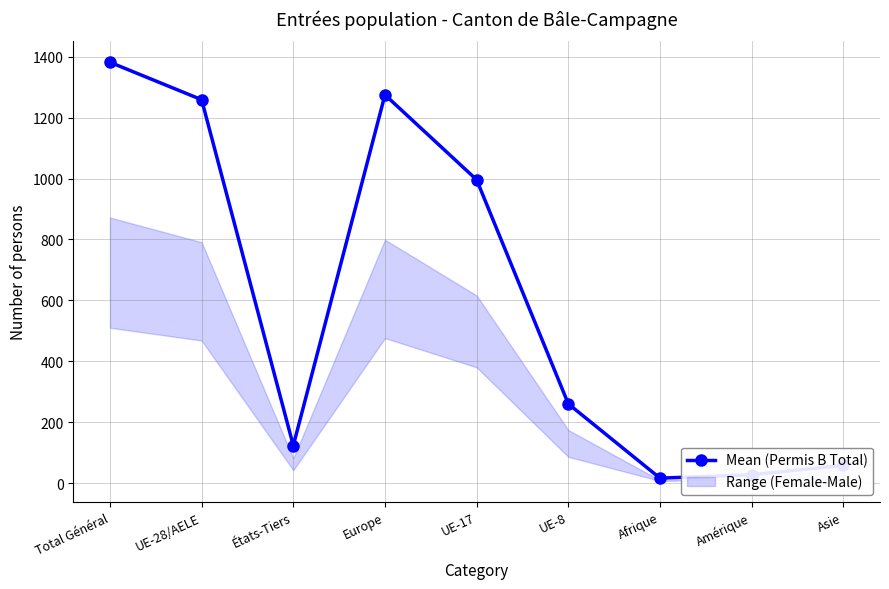

Read the value at UE-28/AELE, to the nearest 10.

1260